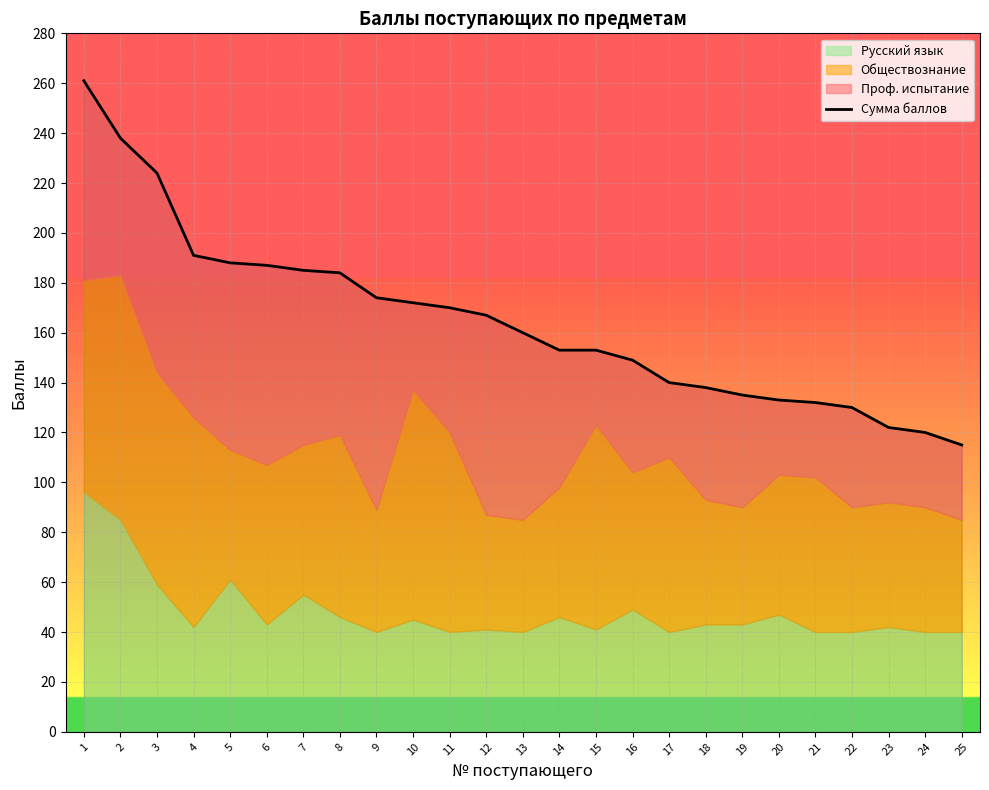

Which label corresponds to the smallest value in the chart?

25